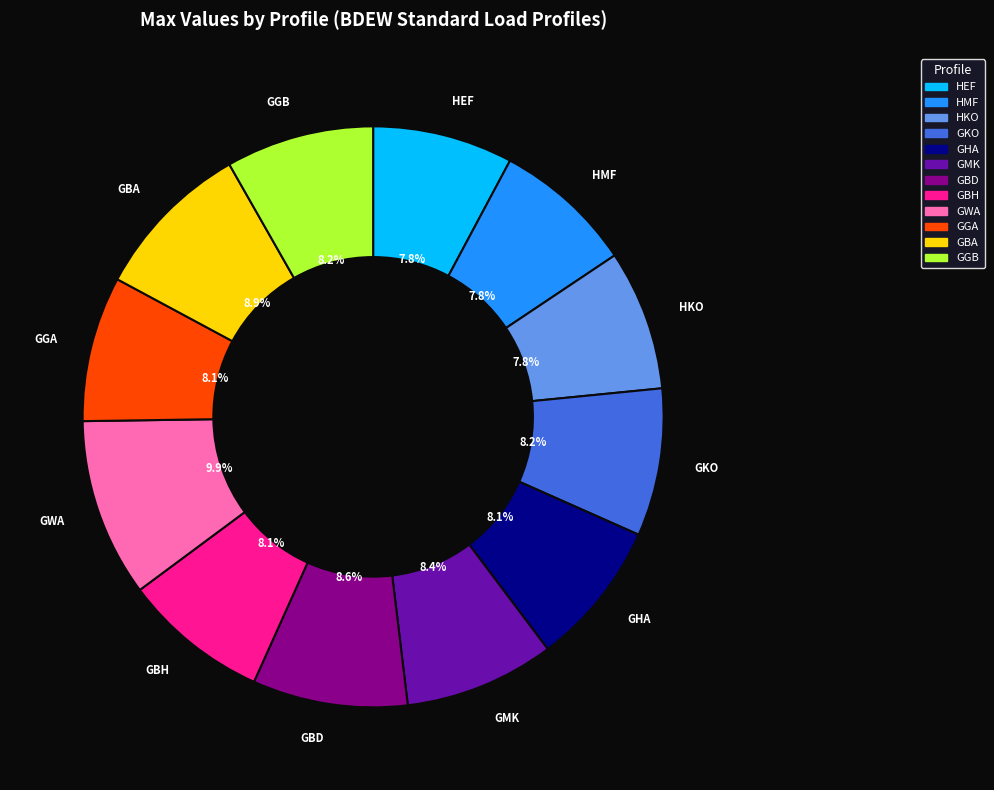

To the nearest percent, what is the average slice percentage?

8%